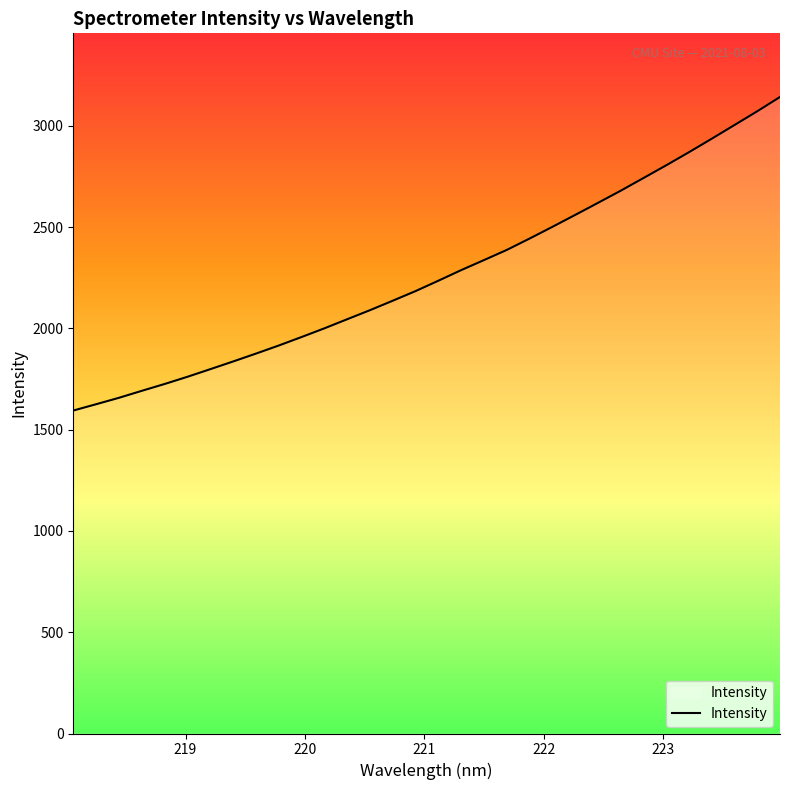

What is the minimum value shown in the chart?

1594.6